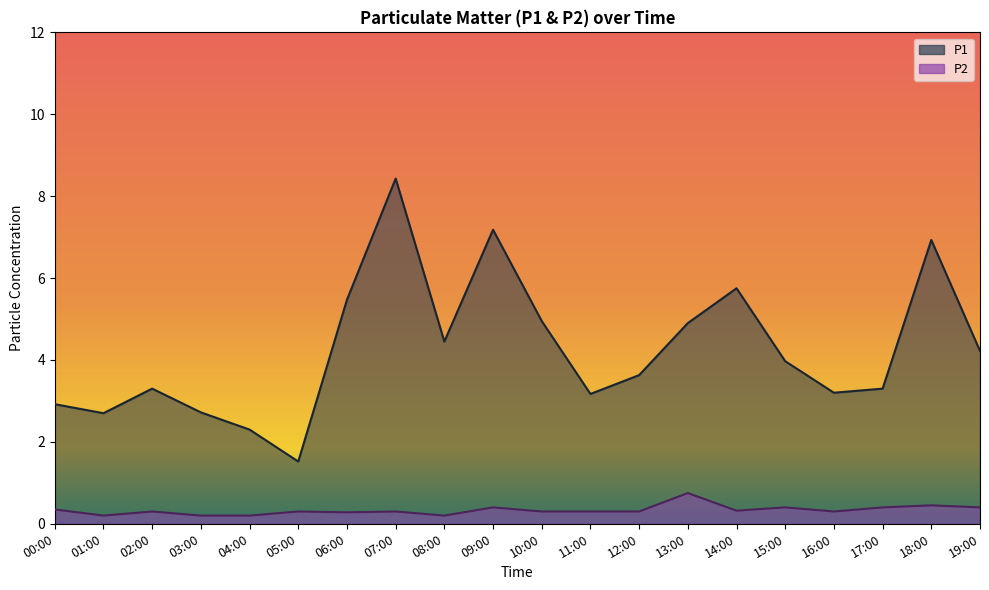

Read the P1 value at 18:00.

6.9